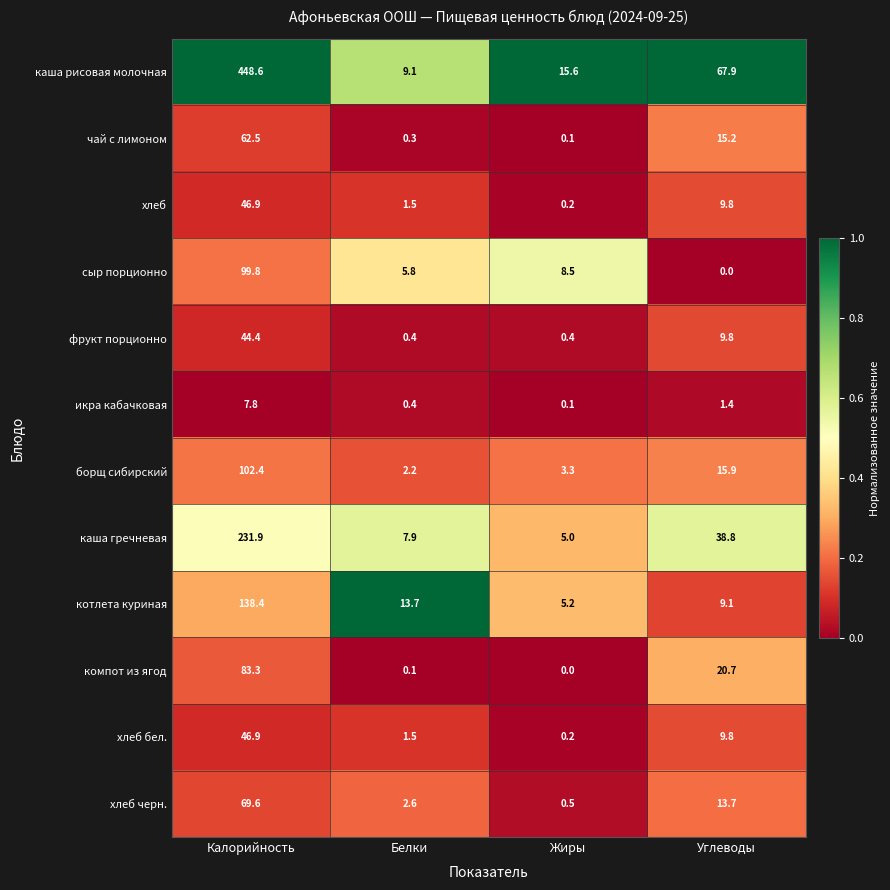

Which label corresponds to the largest value in the chart?

Калорийность